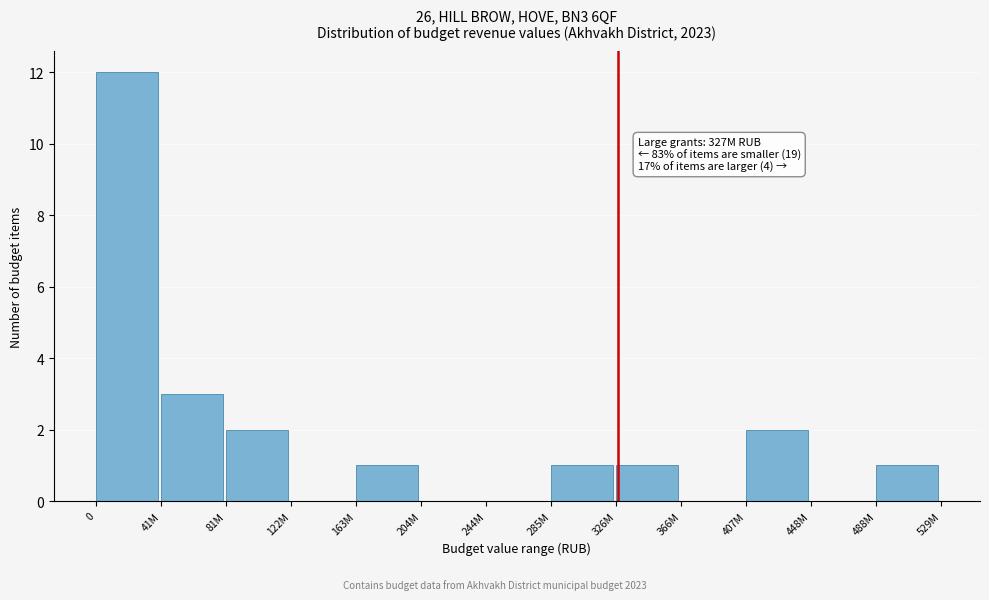

Reading left to right, what are all the values shown in this chart?

0=12	41M=3	81M=2	122M=0	163M=1	204M=0	244M=0	285M=1	326M=1	366M=0	407M=2	448M=0	488M=1